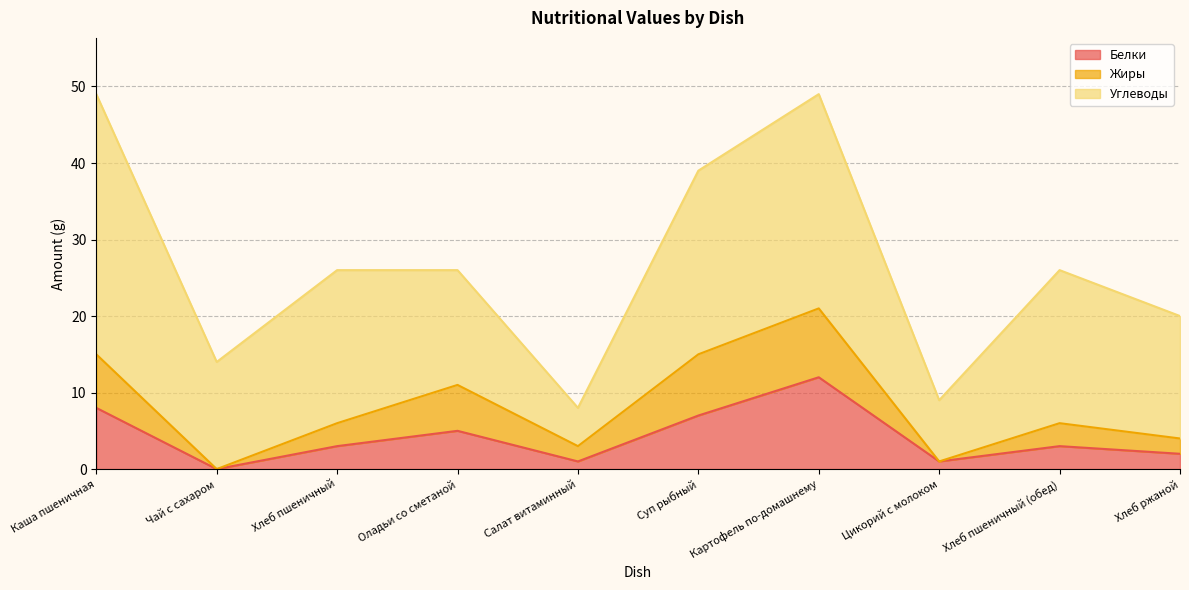

What is the difference between the Белки values at Чай с сахаром and Хлеб пшеничный (обед)?

3